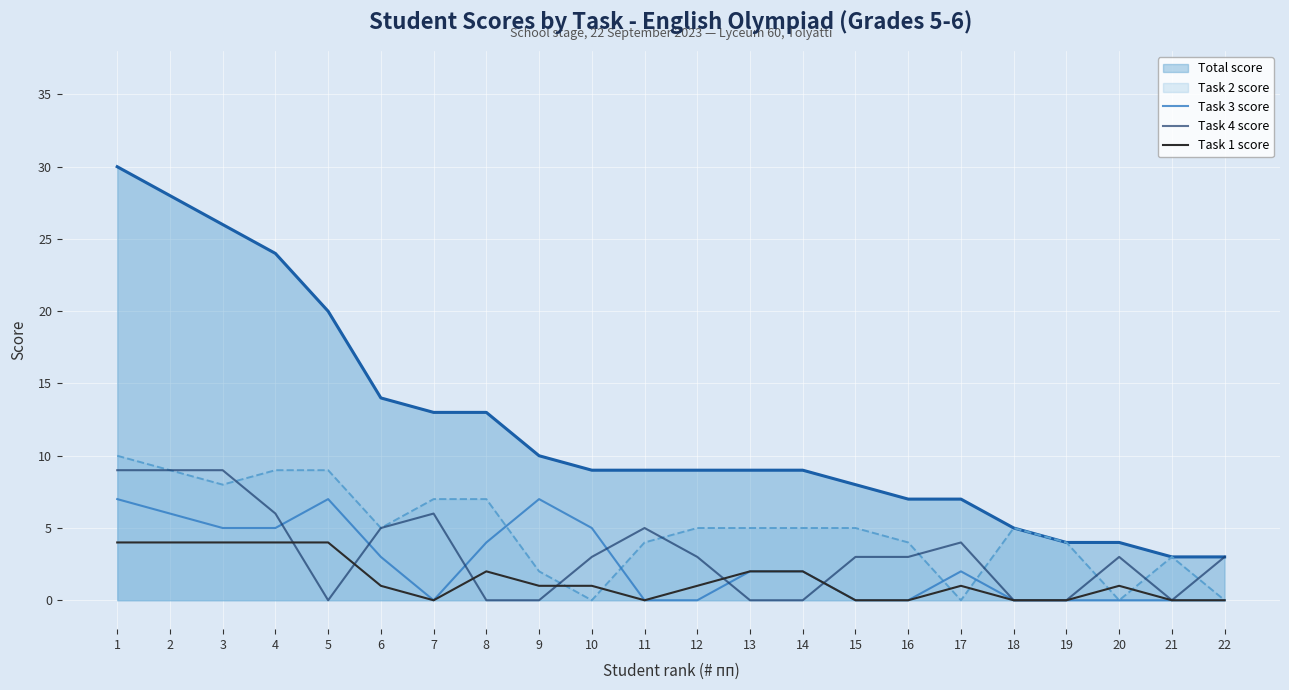

Where is the first local minimum for Task 4 score?

5